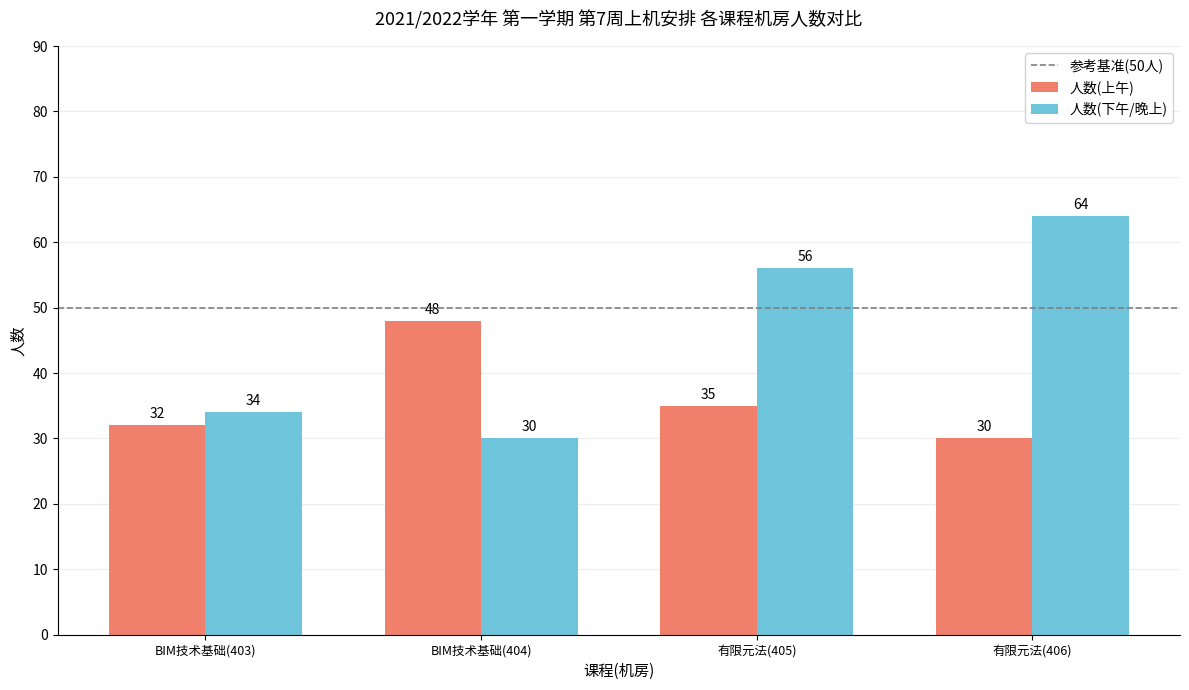

What is the difference between the maximum and second lowest values in the 人数(上午) series?

16